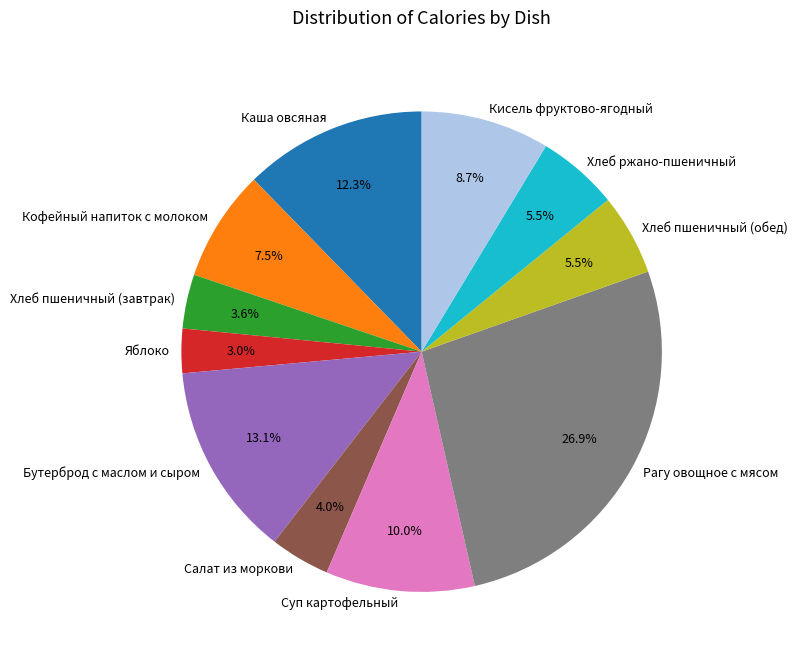

To the nearest percent, what is the combined percentage of Хлеб пшеничный (обед) and Яблоко?

8%